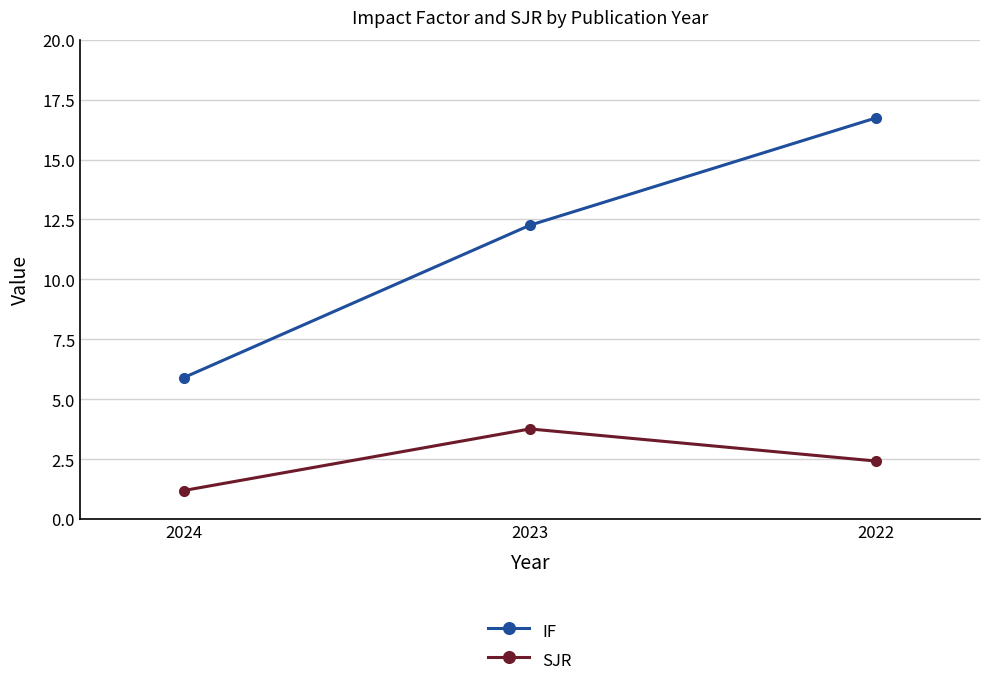

Is it true that IF equals 6.0 at 2023?

False